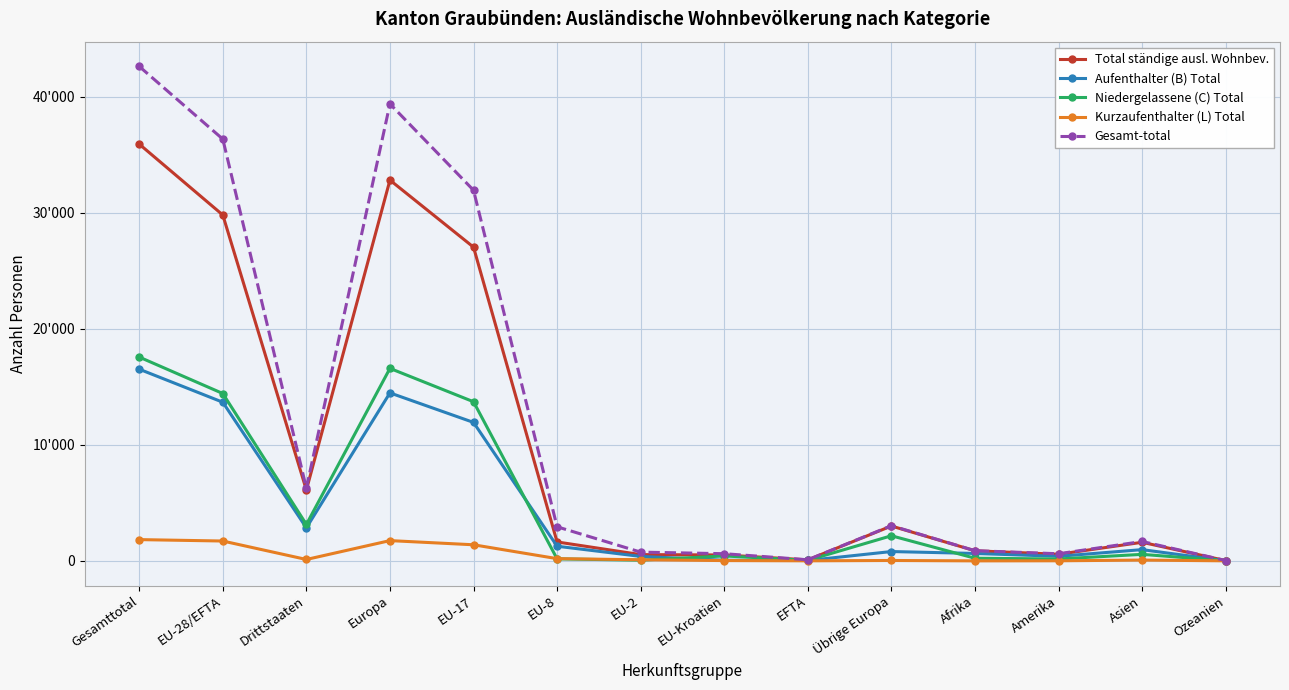

Reading left to right, list all the values displayed in this chart.

Total ständige ausl. Wohnbev.: Gesamttotal=35901	EU-28/EFTA=29794	Drittstaaten=6107	Europa=32799	EU-17=27024	EU-8=1631	EU-2=541	EU-Kroatien=509	EFTA=89	Übrige Europa=3005	Afrika=871	Amerika=569	Asien=1602	Ozeanien=25
Aufenthalter (B) Total: Gesamttotal=16512	EU-28/EFTA=13666	Drittstaaten=2846	Europa=14471	EU-17=11928	EU-8=1263	EU-2=385	EU-Kroatien=56	EFTA=34	Übrige Europa=805	Afrika=641	Amerika=395	Asien=969	Ozeanien=11
Niedergelassene (C) Total: Gesamttotal=17556	EU-28/EFTA=14417	Drittstaaten=3139	Europa=16581	EU-17=13708	EU-8=175	EU-2=60	EU-Kroatien=425	EFTA=49	Übrige Europa=2164	Afrika=228	Amerika=165	Asien=563	Ozeanien=9
Kurzaufenthalter (L) Total: Gesamttotal=1833	EU-28/EFTA=1711	Drittstaaten=122	Europa=1747	EU-17=1388	EU-8=193	EU-2=96	EU-Kroatien=28	EFTA=6	Übrige Europa=36	Afrika=2	Amerika=9	Asien=70	Ozeanien=5
Gesamt-total: Gesamttotal=42594	EU-28/EFTA=36331	Drittstaaten=6263	Europa=39363	EU-17=31925	EU-8=2936	EU-2=755	EU-Kroatien=619	EFTA=96	Übrige Europa=3032	Afrika=878	Amerika=614	Asien=1671	Ozeanien=33